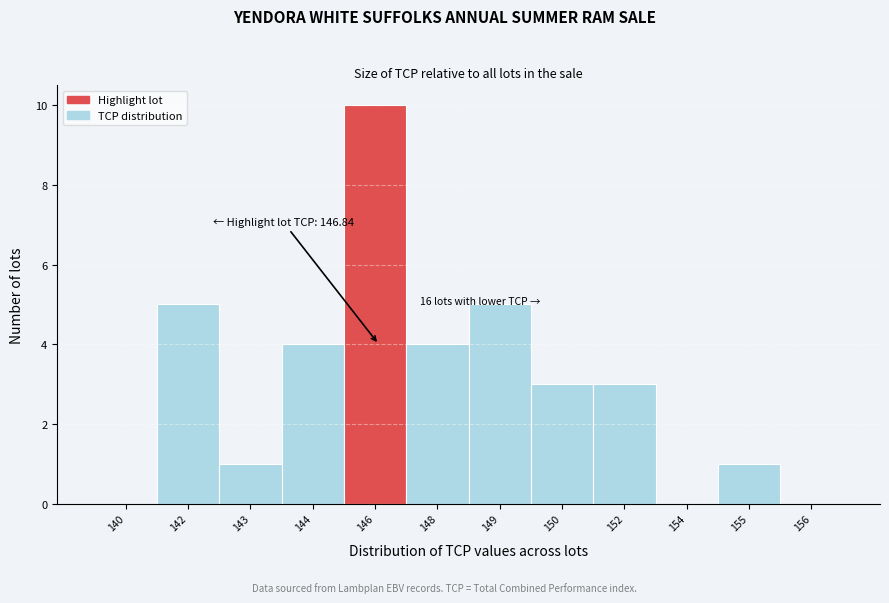

Reading left to right, list all the values displayed in this chart.

140=0	142=5	143=1	144=4	146=10	148=4	149=5	150=3	152=3	154=0	155=1	156=0